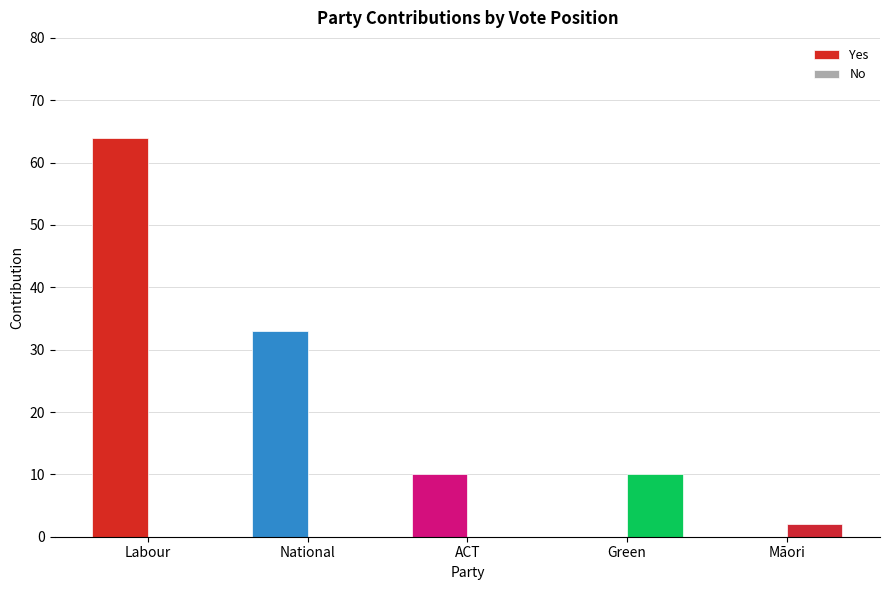

Where does the Yes series first go above 10?

Labour